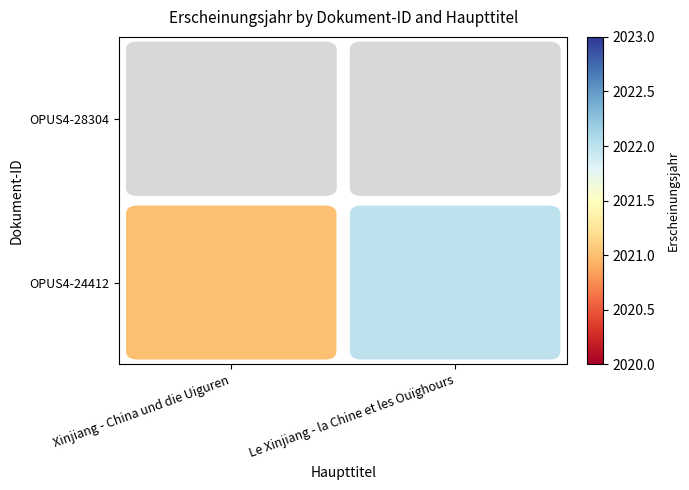

True or false: OPUS4-24412 has a value of 686.0 at Le Xinjiang - la Chine et les Ouïghours.

False